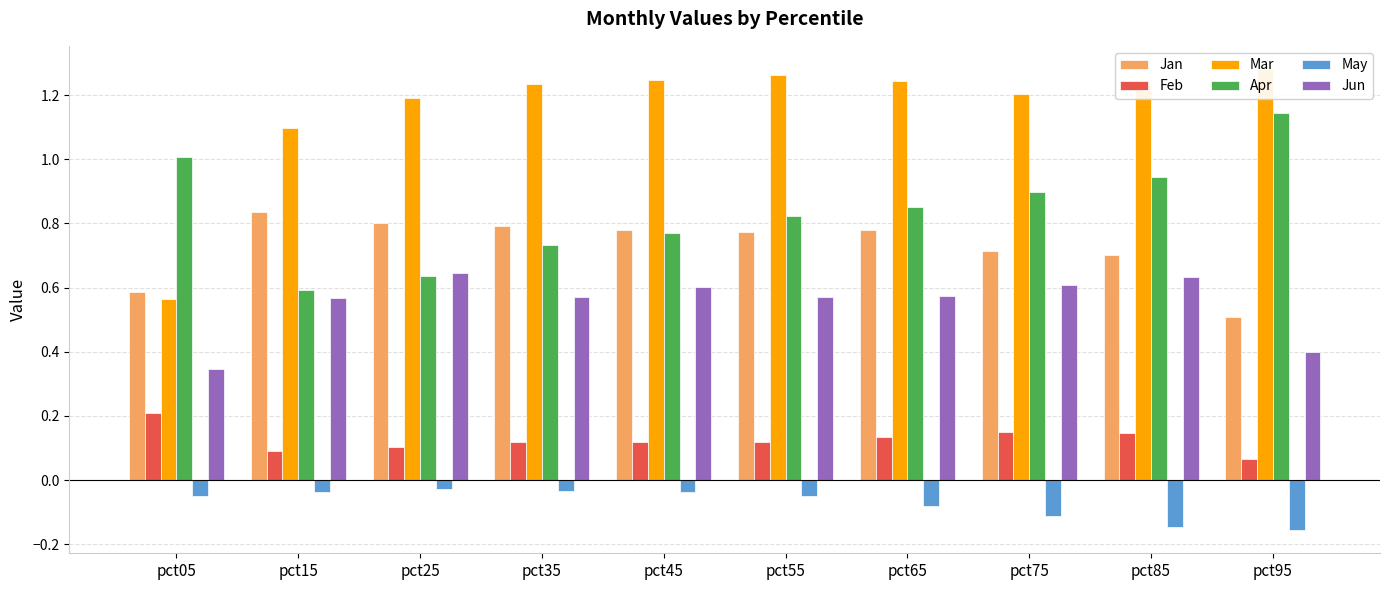

Does the chart contain any negative values?

Yes